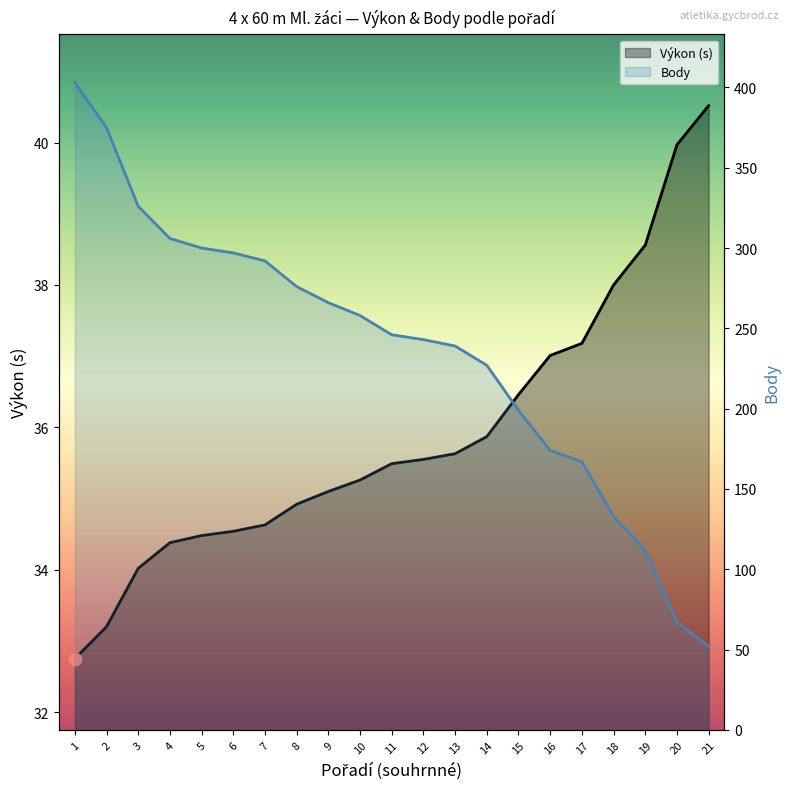

What are all the series names shown in the legend?

Výkon, Body